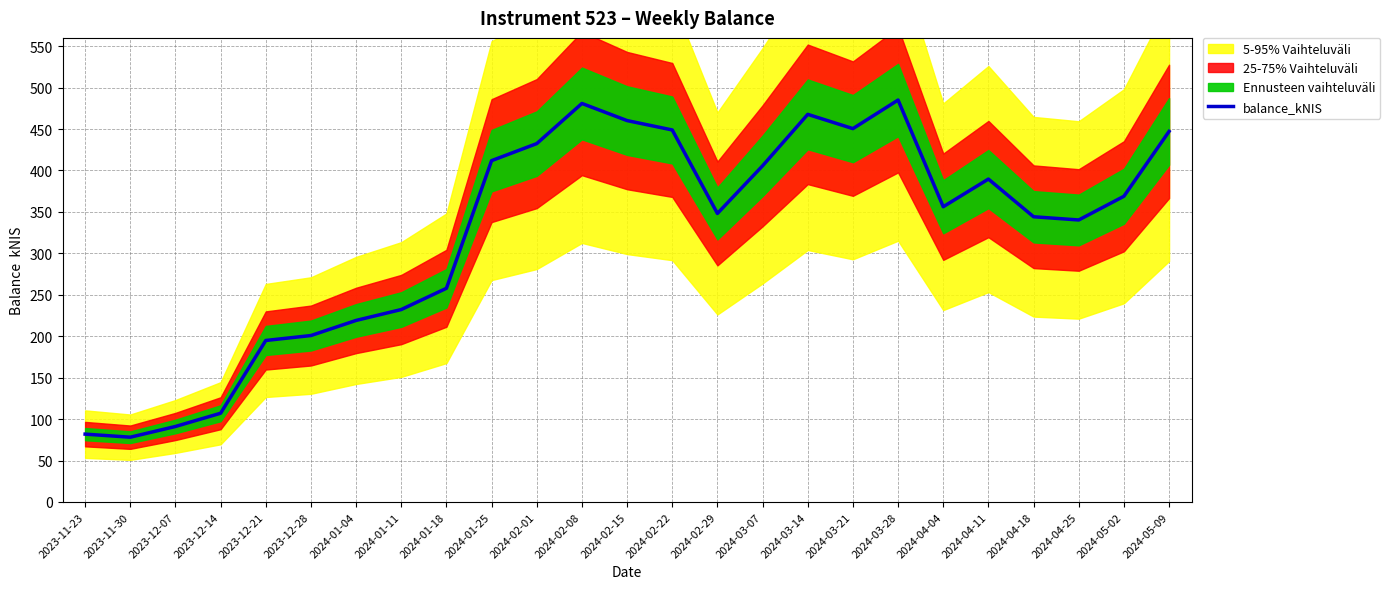

At which label does the data first exceed 356?

2024-01-25